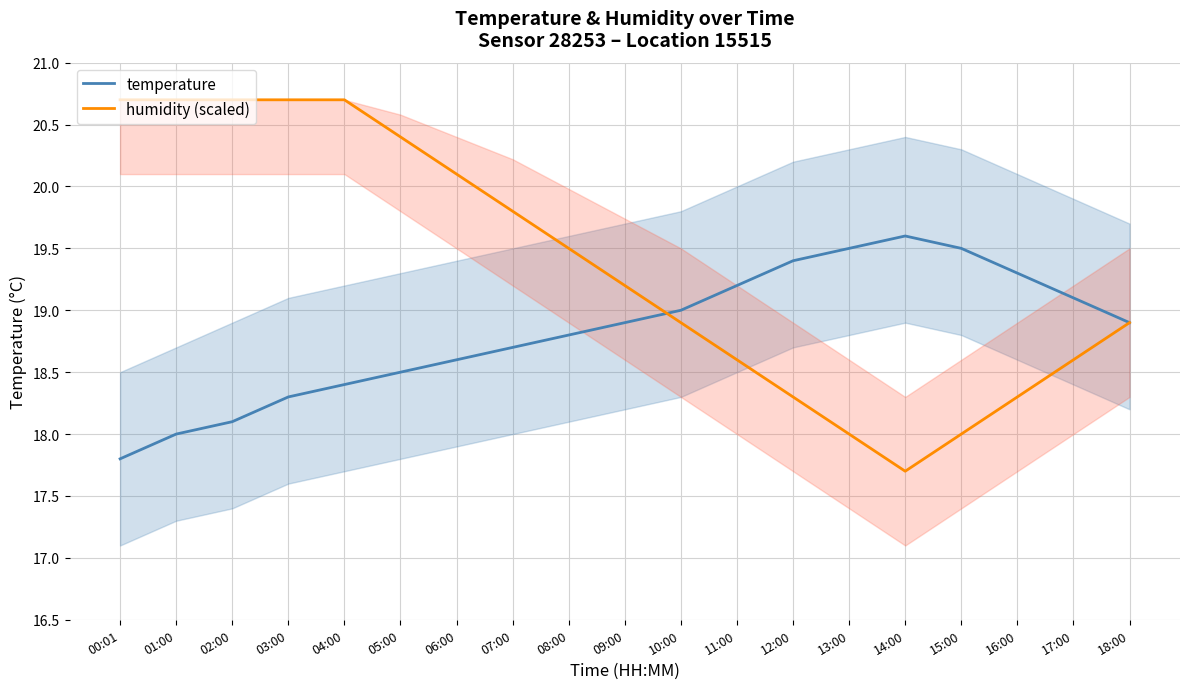

Between which two adjacent categories do humidity (scaled) and temperature first intersect?

09:00 and 10:00